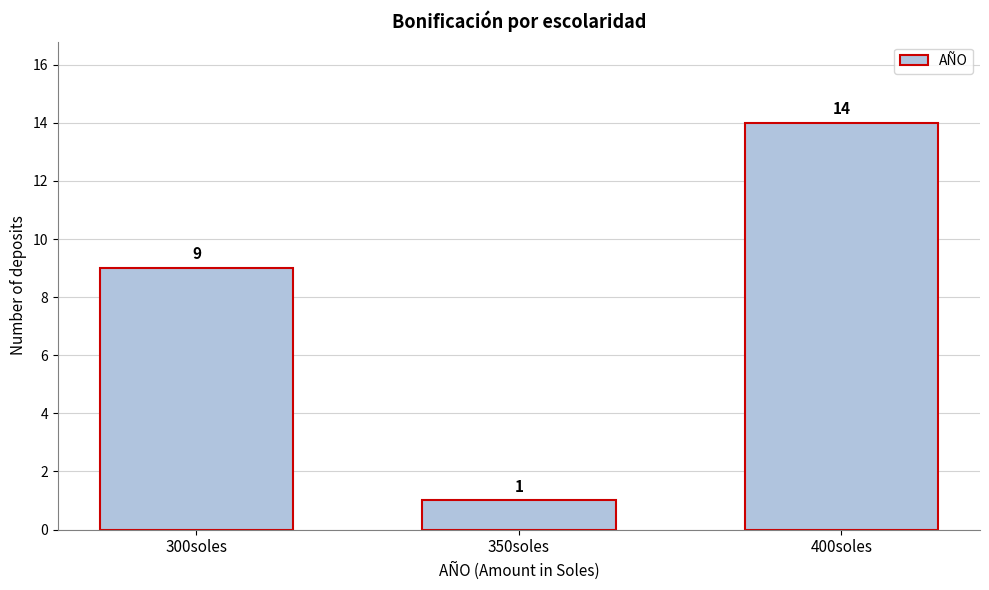

Reading left to right, transcribe all the data shown in this chart.

9	1	14